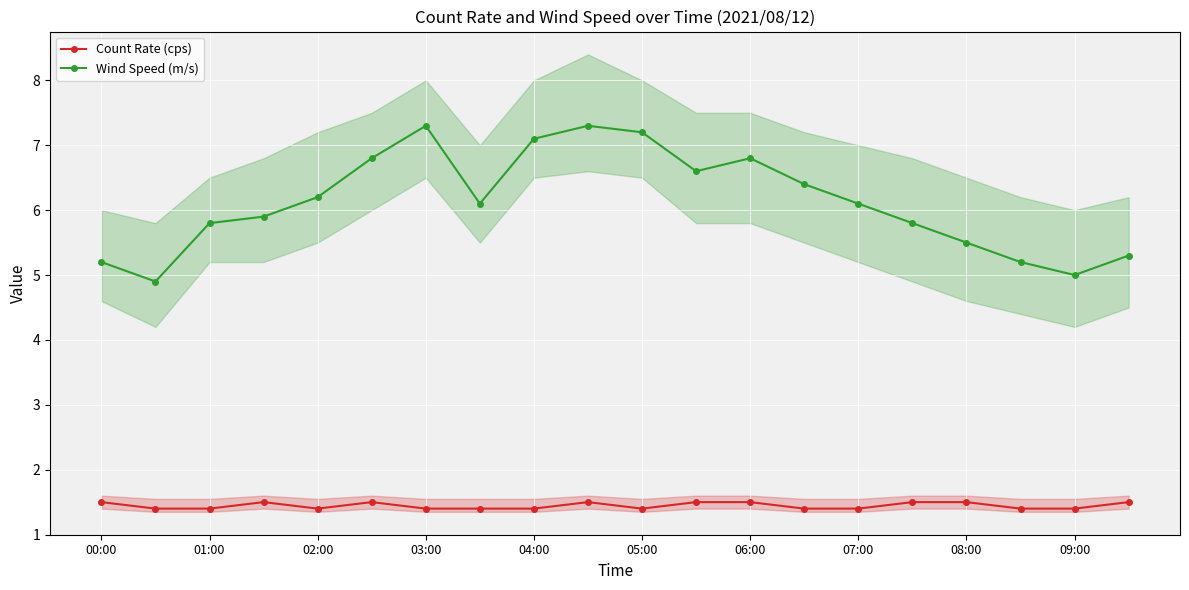

Is it true that Wind Speed (m/s) equals 5.5 at 08:00?

True